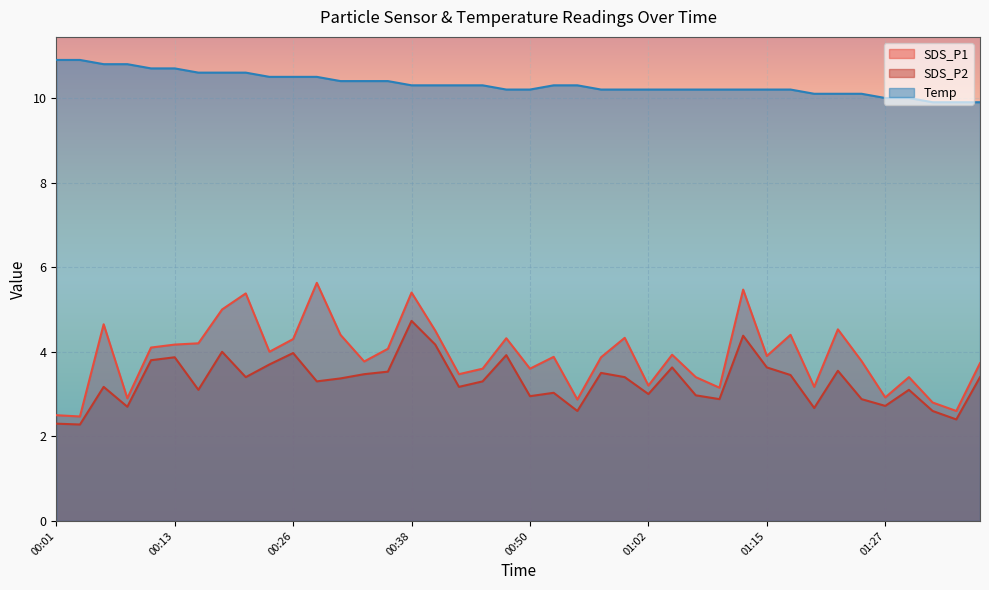

True or false: Temp and SDS_P2 intersect in this chart.

False